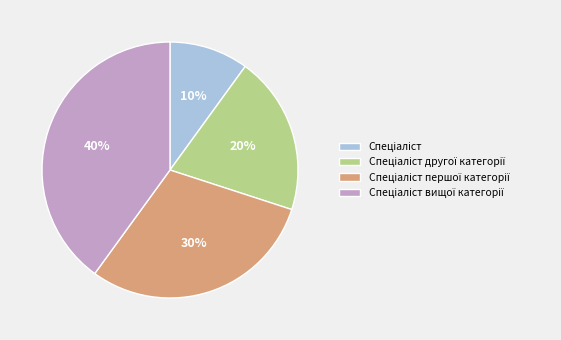

How many slices are in this pie chart?

4